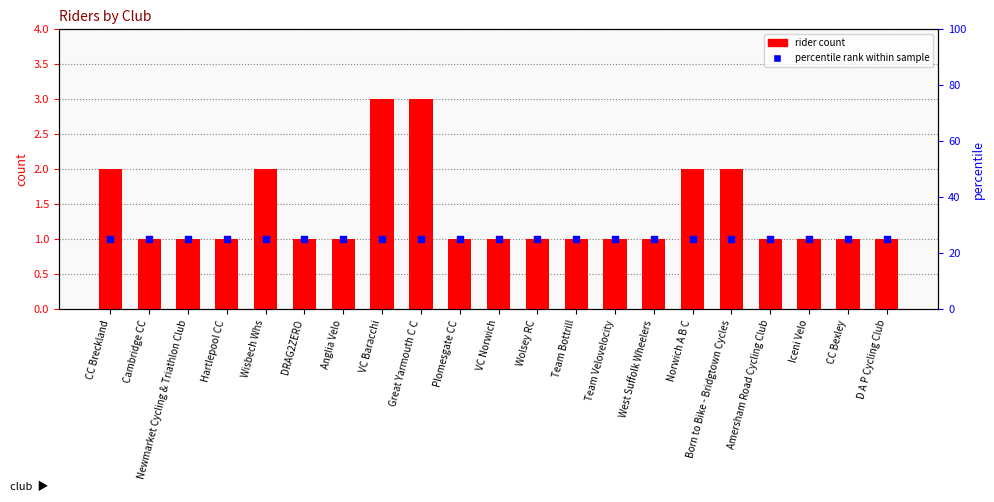

Which series has the widest spread of Y values?

rider count